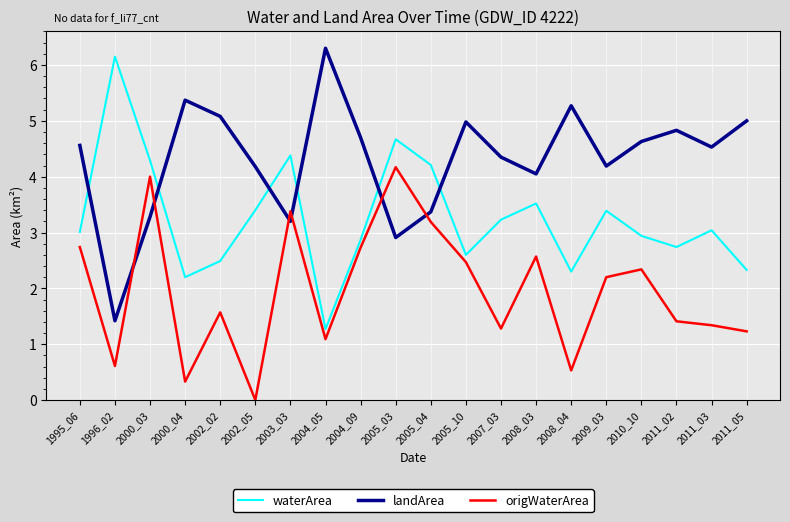

What is the difference between the highest and lowest values at 2003_03?

1.2